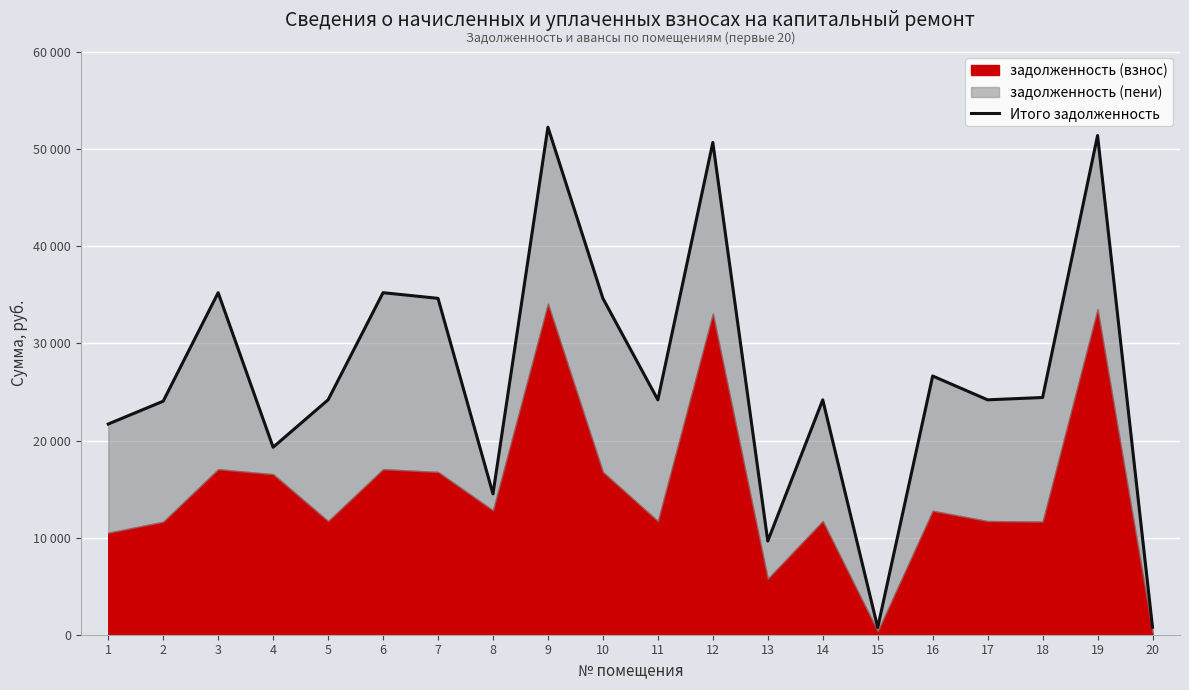

Where does the data first go above 24195?

3